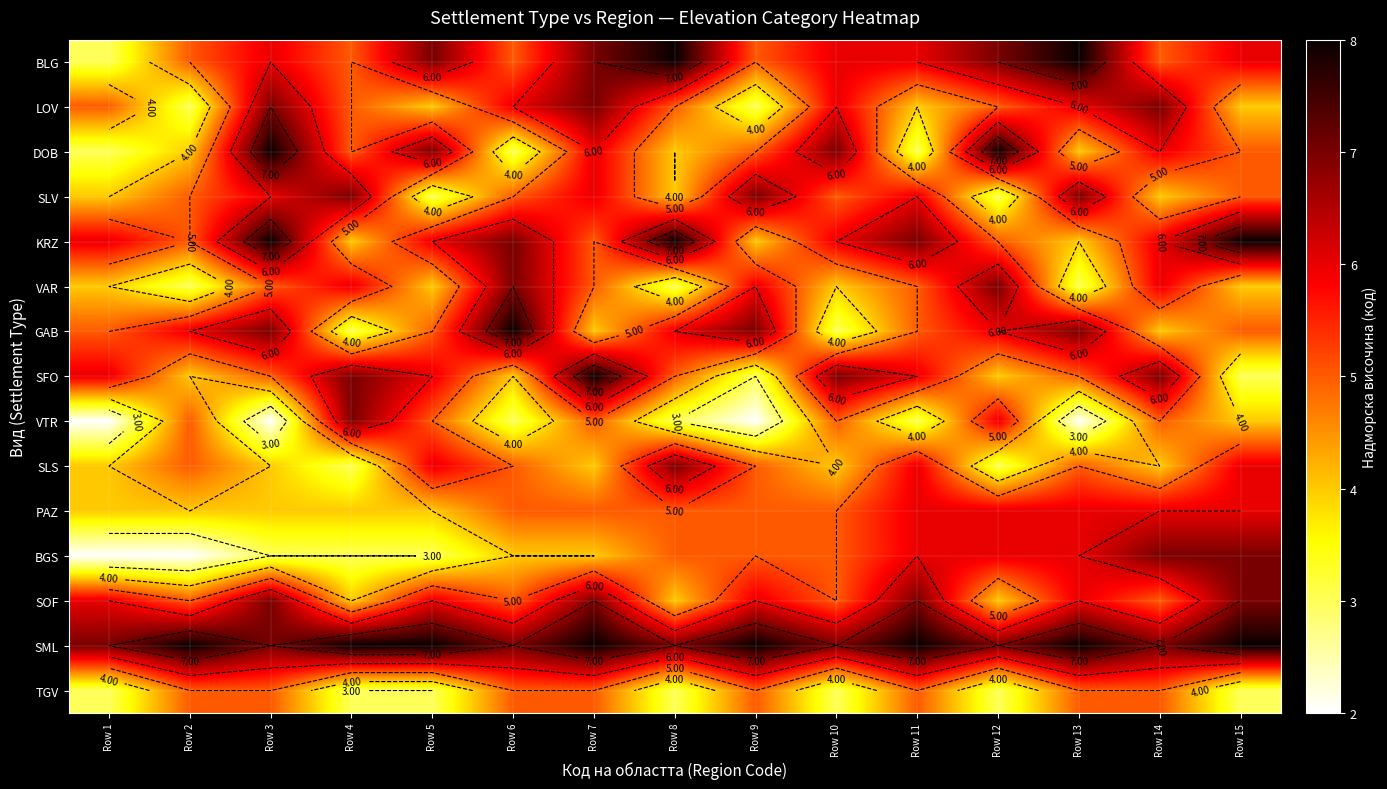

What is the sum of all LOV values?

77